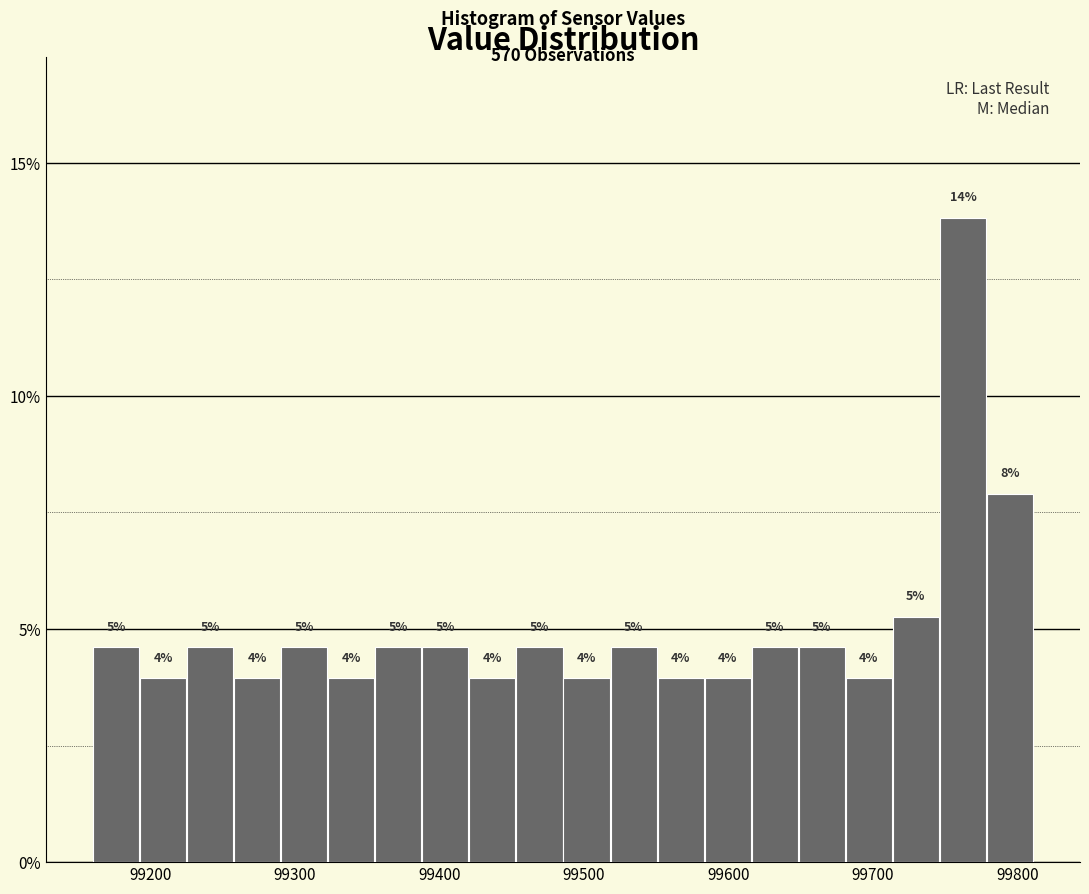

Around what value on the x-axis is the tallest bar? Give the approximate position of its centre, as read against the axis.

99760